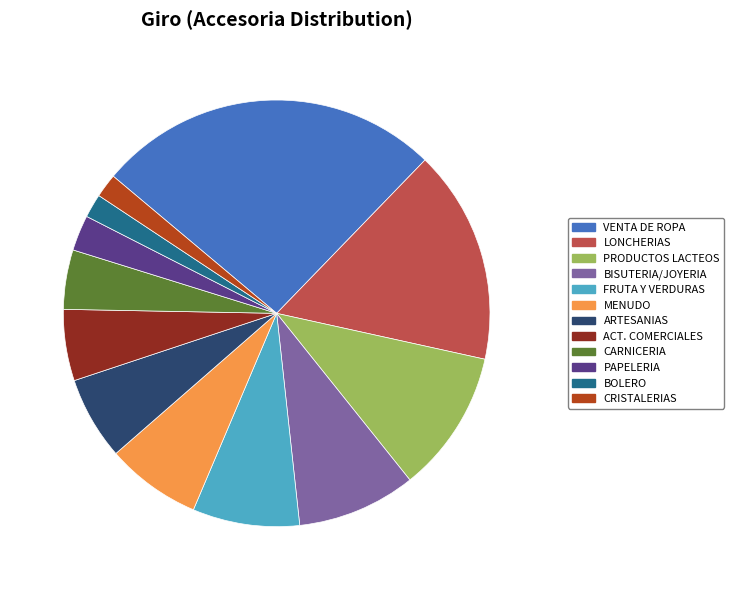

Does any single category account for the majority?

No